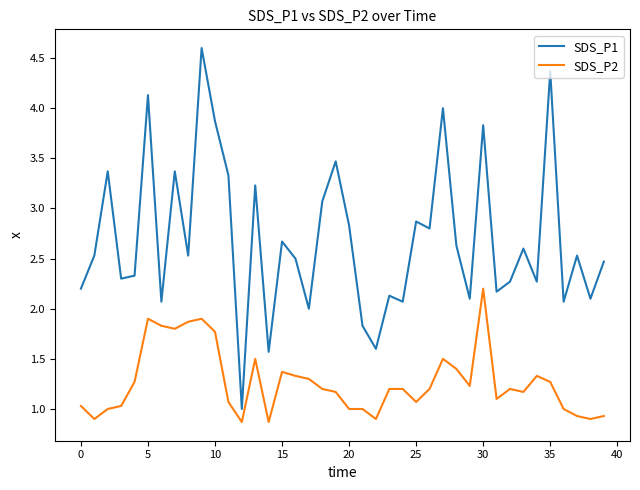

What is the maximum value for SDS_P2?

2.2